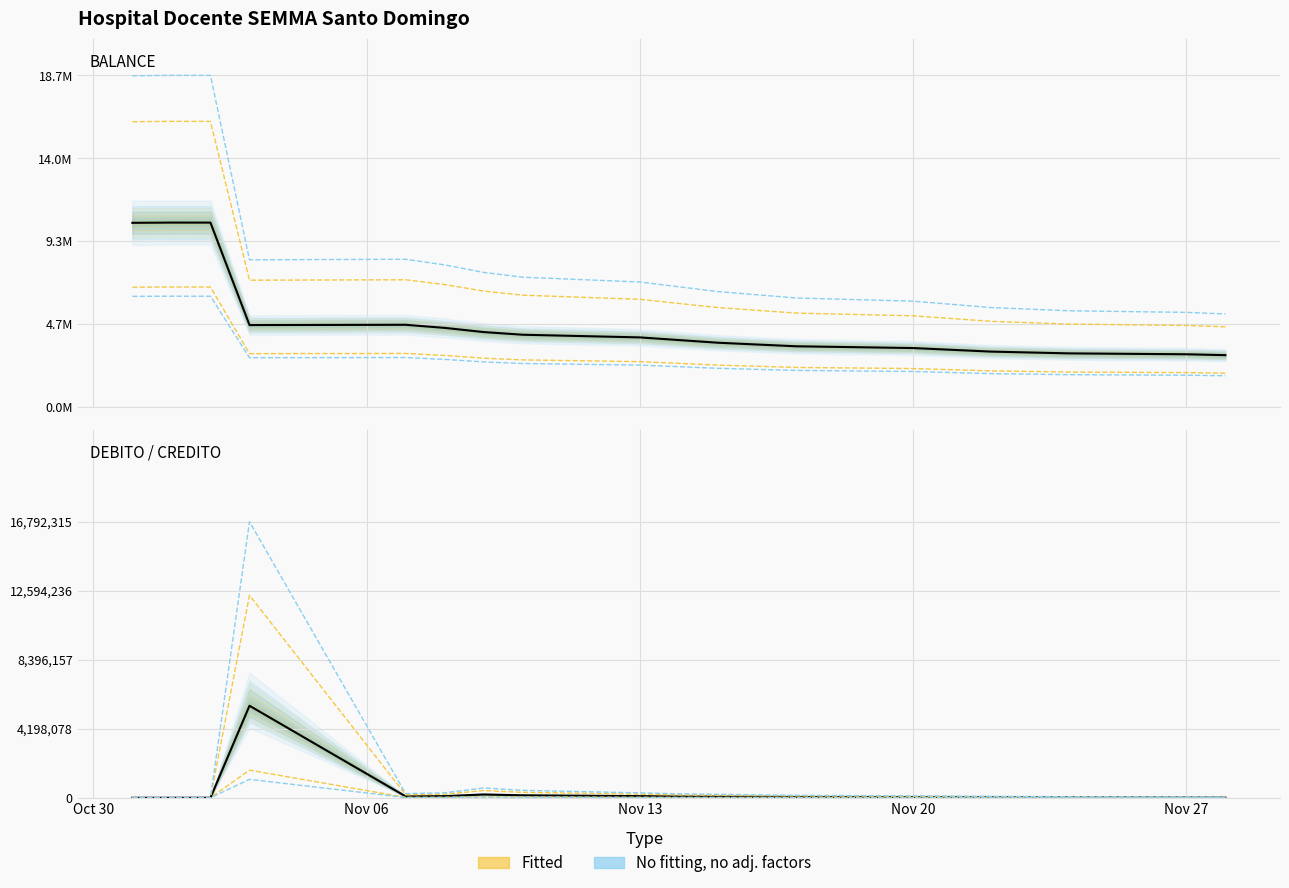

What is the highest value of the BALANCE series?

10365821.0